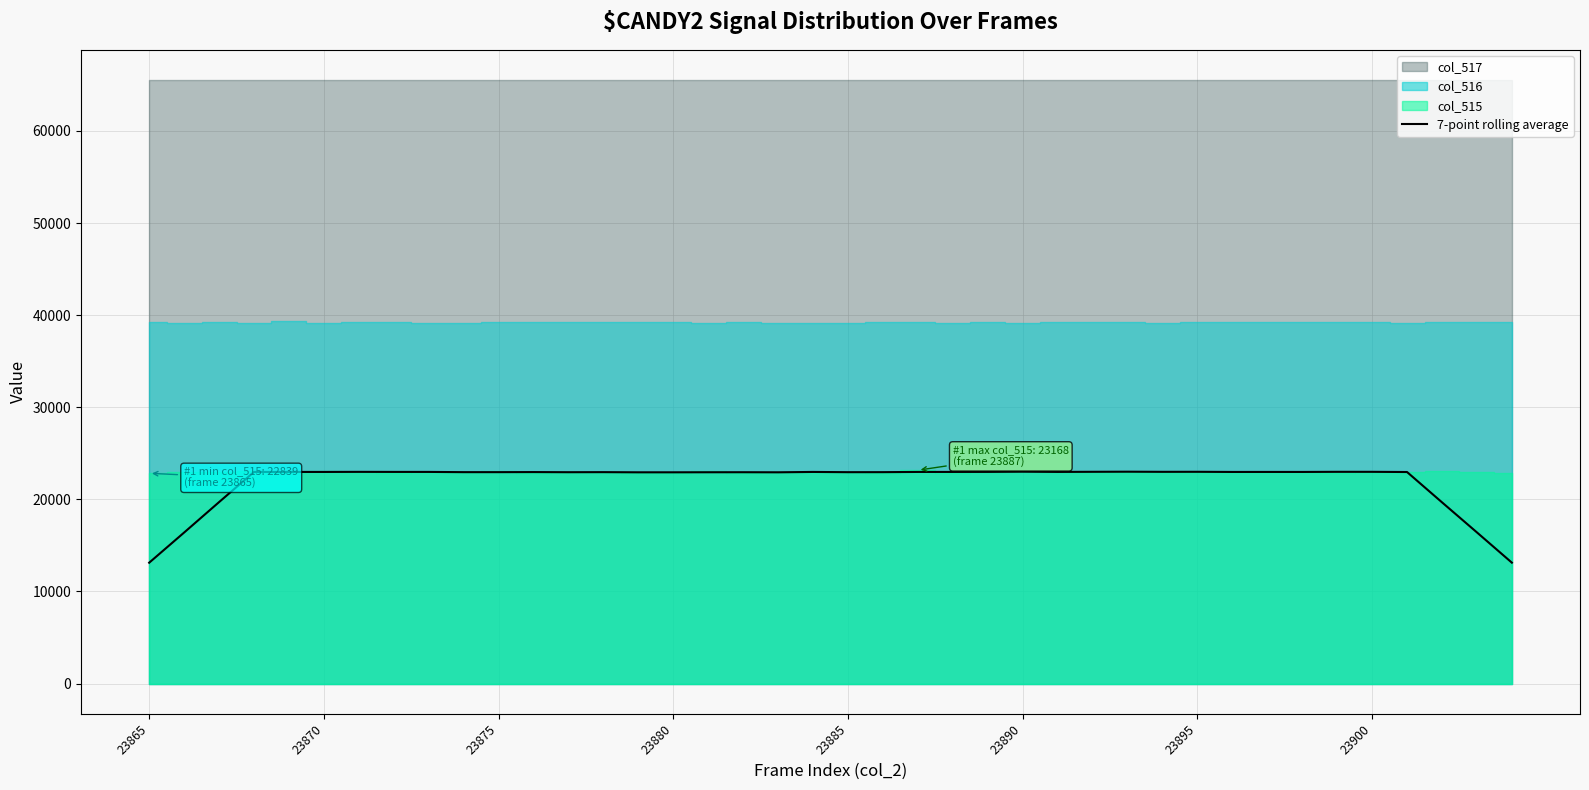

The value at 39 is 23144.1. True or false?

False